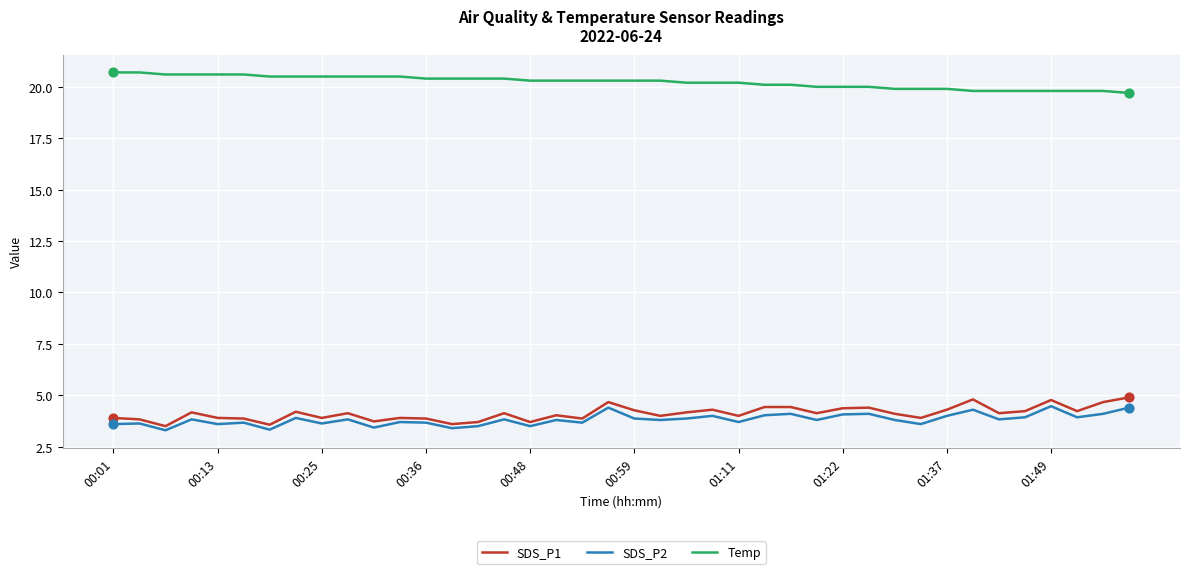

True or false: SDS_P1 and Temp cross at least once.

False